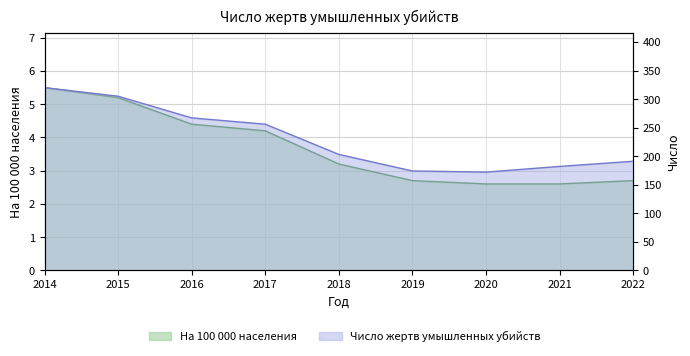

Rank the series at 2019 from lowest to highest value.

Число жертв умышленных убийств на 100 000 населения, Число жертв умышленных убийств